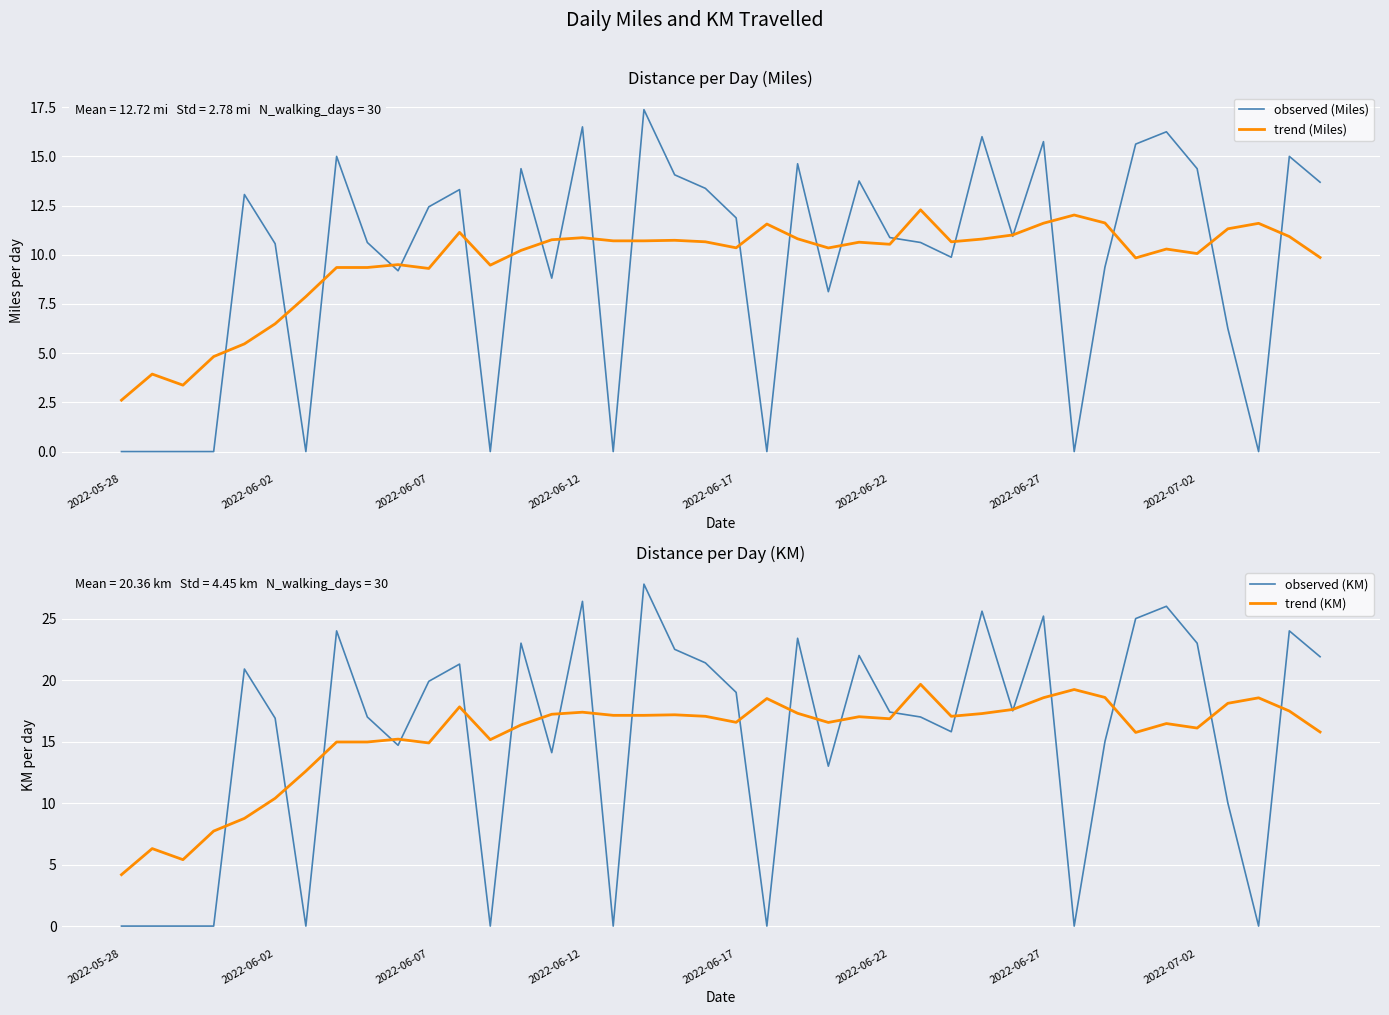

What is the highest value of the trend (Miles) series?

12.3